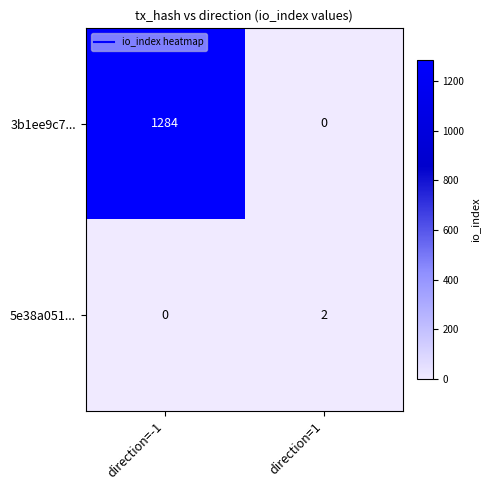

Reading left to right, extract all data points from this chart.

3b1ee9c7...: direction=-1=1284	direction=1=0
5e38a051...: direction=-1=0	direction=1=2